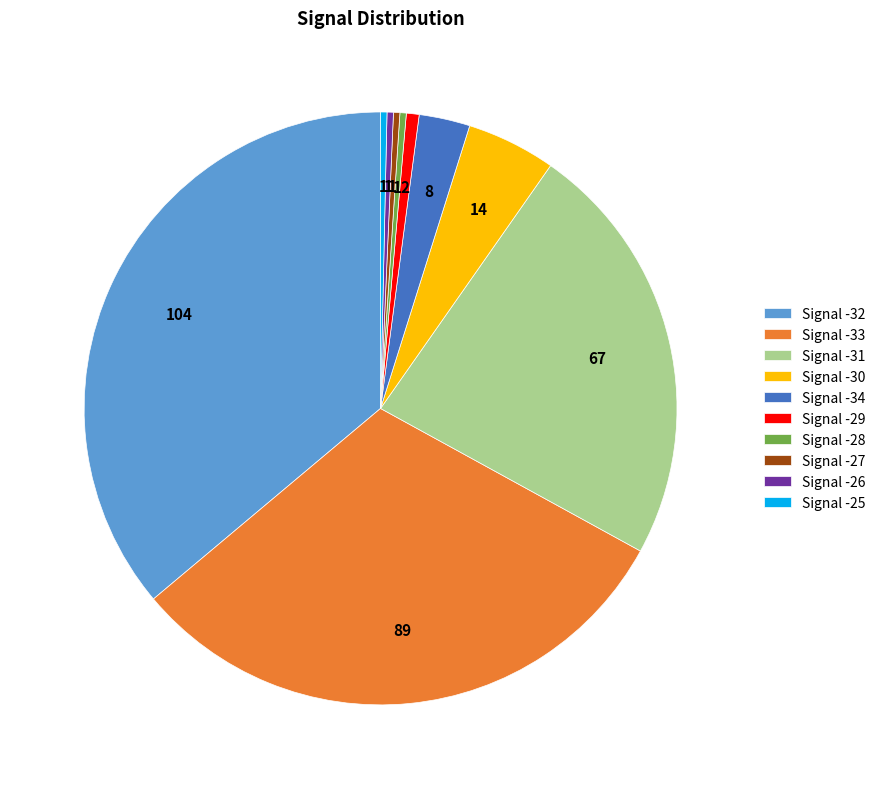

Which category has the biggest portion of the pie?

Signal -32